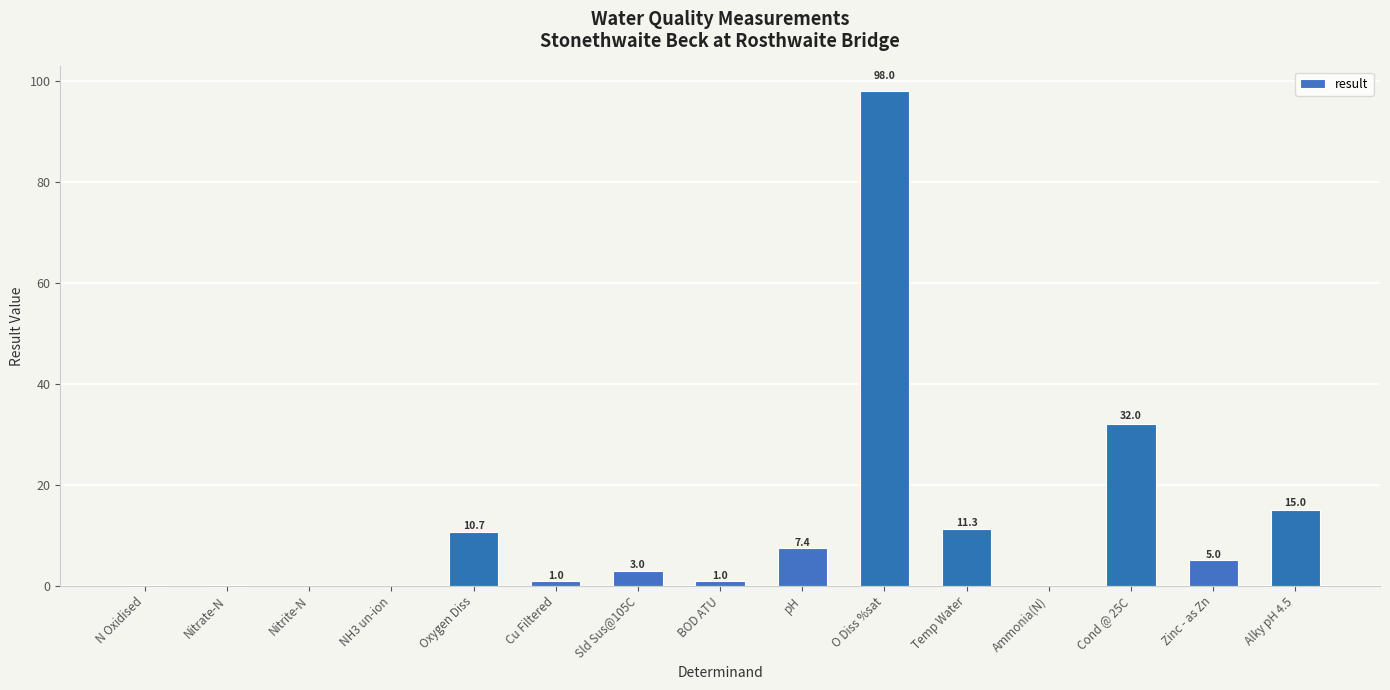

What is the change in value from O Diss %sat to Alky pH 4.5?

-83.0